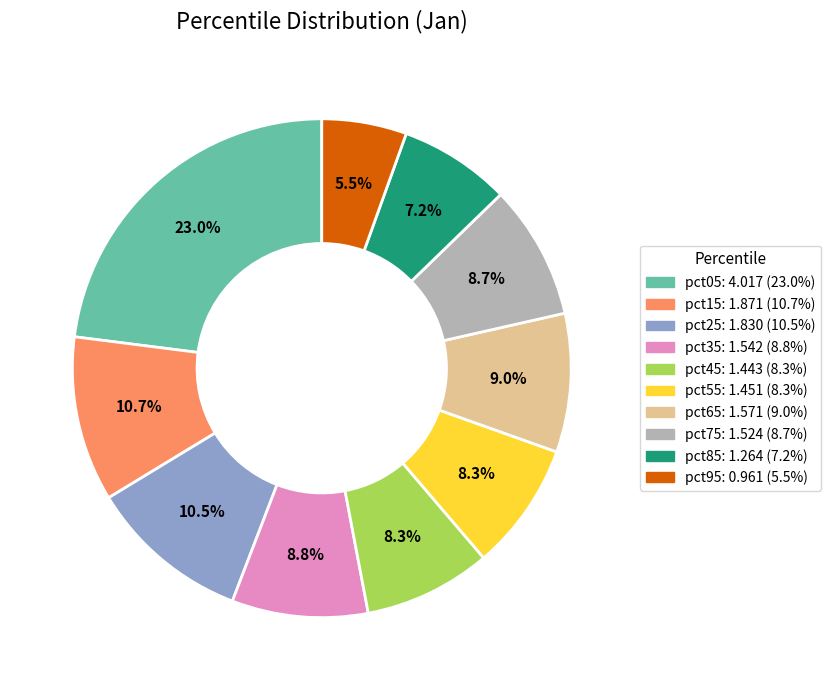

Which category has the biggest portion of the pie?

pct05